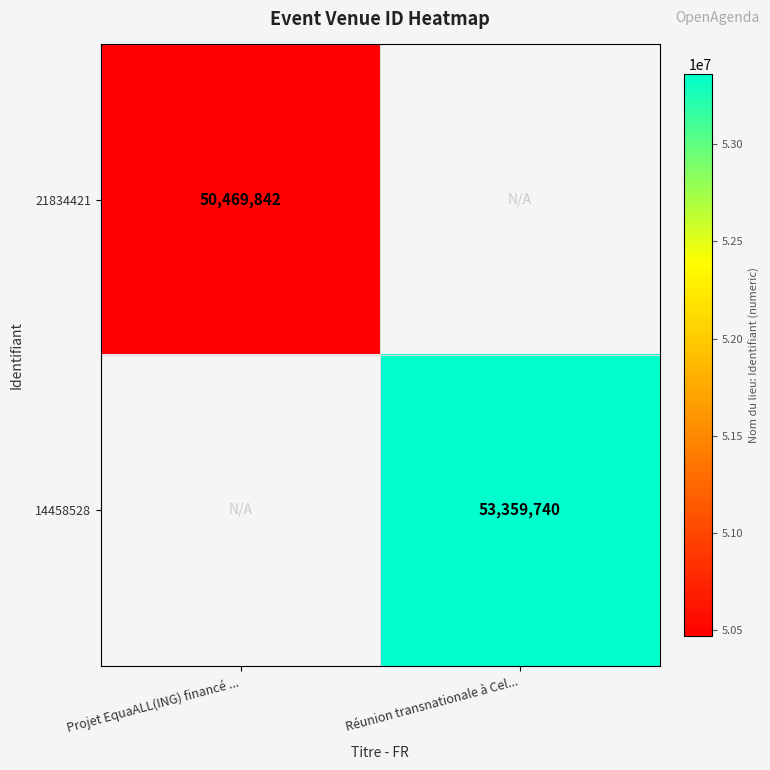

Is it true that 14458528 equals 31151929 at Réunion transnationale à Cel...?

False